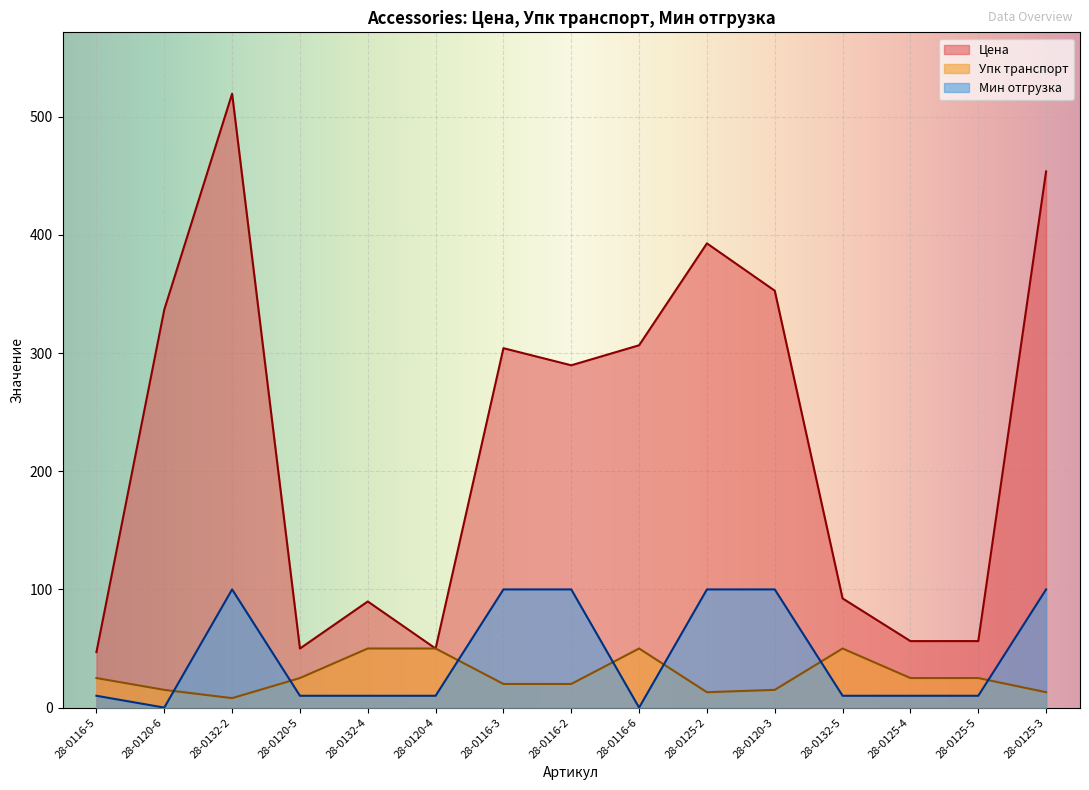

Where is Цена nearest to the value 283?

28-0116-2